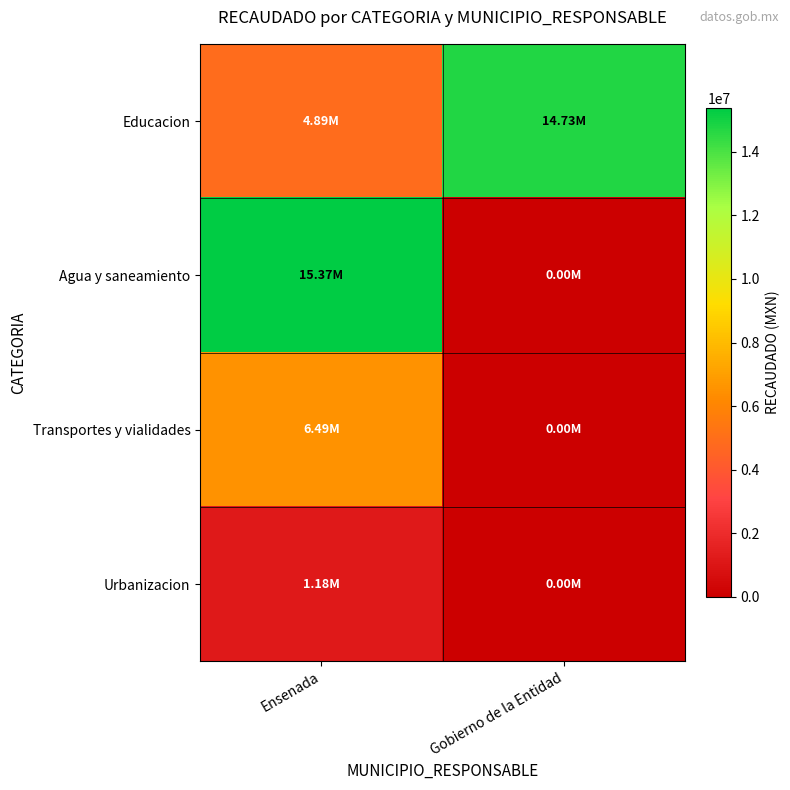

List the series in order of their overall mean, lowest first.

Urbanizacion, Transportes y vialidades, Agua y saneamiento, Educacion